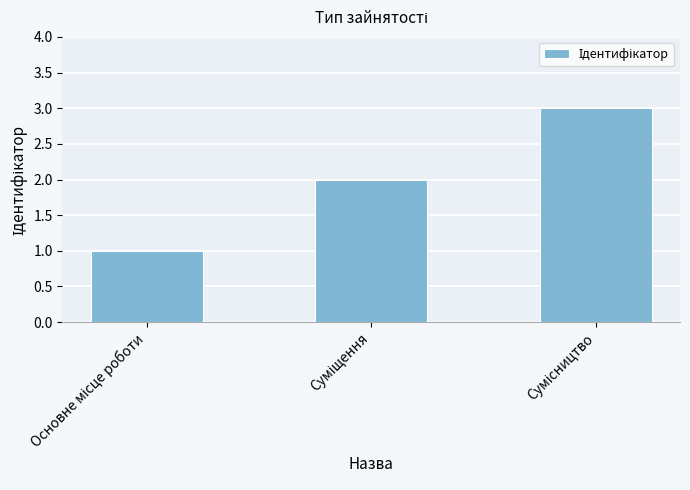

What is the value of the 1st bar from the left?

1